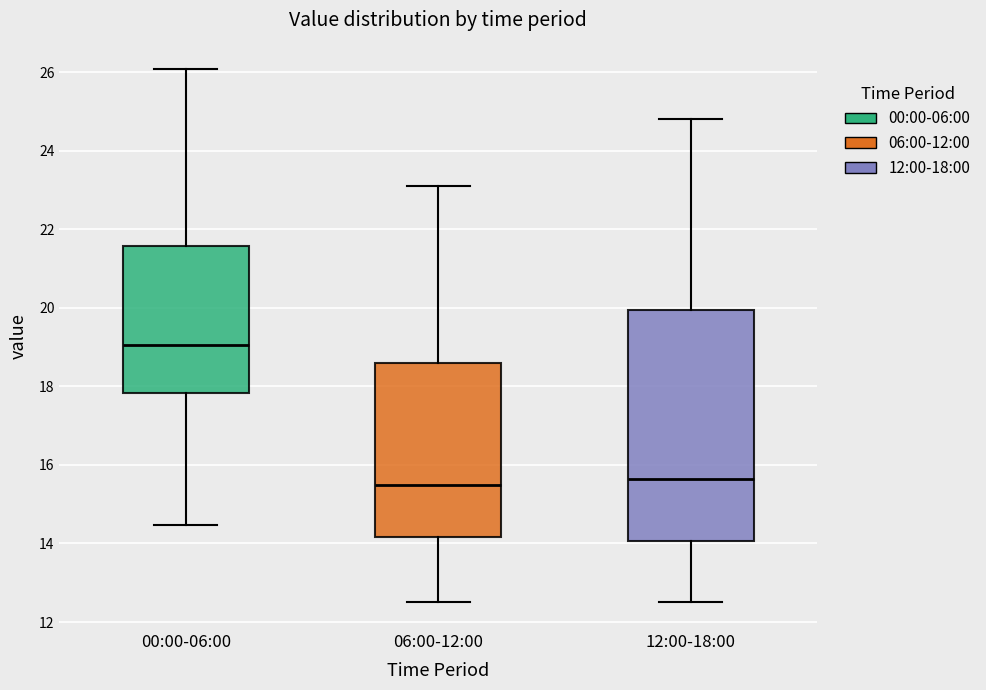

Reading left to right, read every box against the y-axis: the position of its median line, the range the box covers, and the ends of its whiskers. The values are not printed on the chart, so give them approximately, as read against the axis.

00:00-06:00: median 19.0, box 17.8 to 21.6, whiskers 14.4 to 26.0
06:00-12:00: median 15.6, box 14.2 to 18.6, whiskers 12.6 to 23.2
12:00-18:00: median 15.6, box 14.0 to 20.0, whiskers 12.6 to 24.8